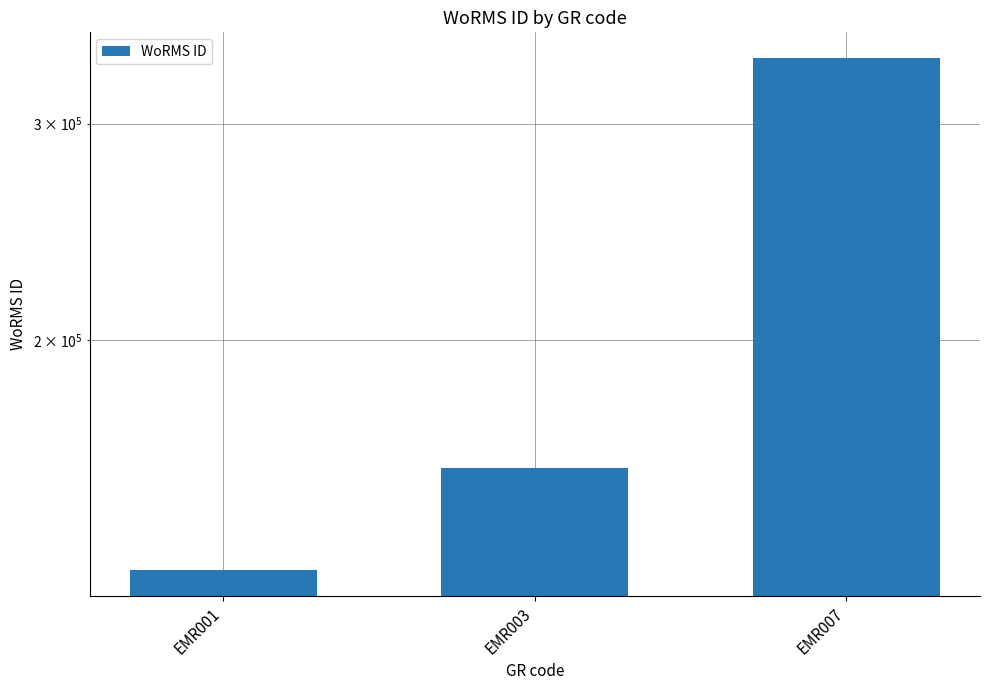

How many bars are there in total?

3